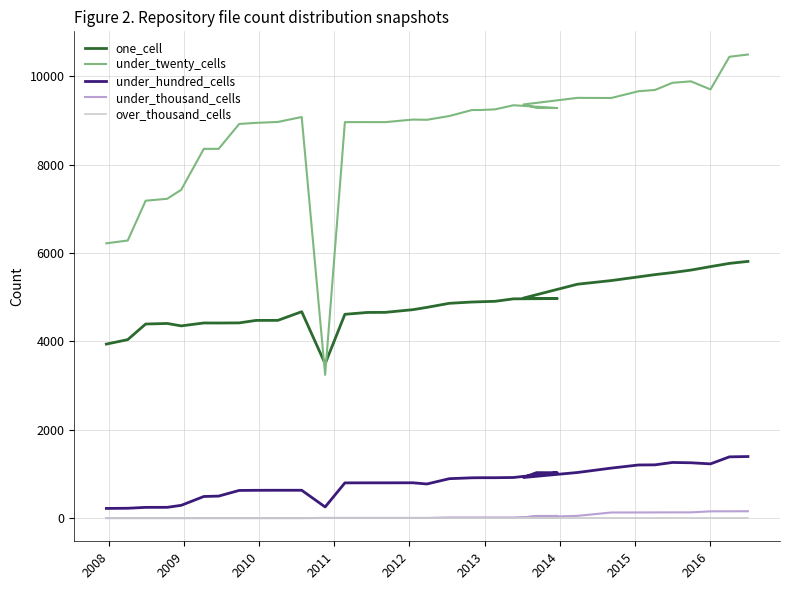

What are all the series names shown in the legend?

one_cell, under_twenty_cells, under_hundred_cells, under_thousand_cells, over_thousand_cells